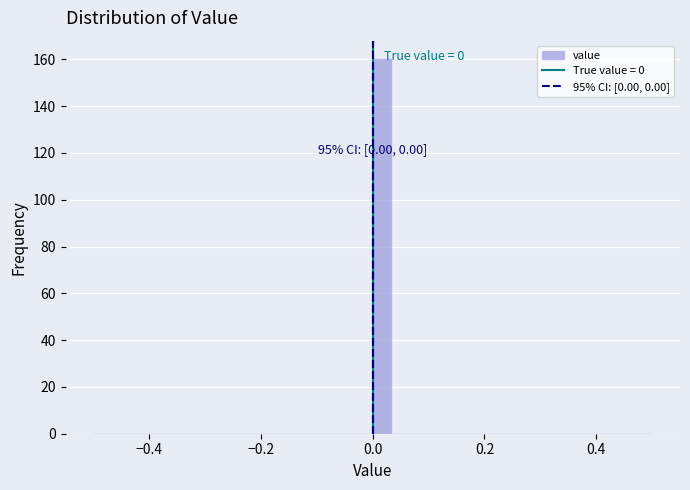

Around what value on the x-axis is the tallest bar? Give the approximate position of its centre, as read against the axis.

0.02